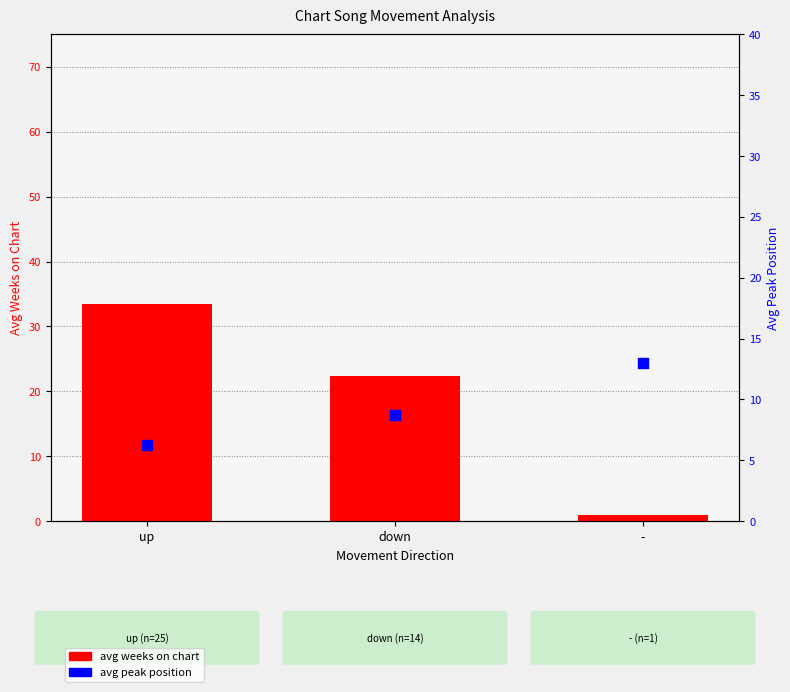

Which series has the widest spread of Y values?

avg weeks on chart